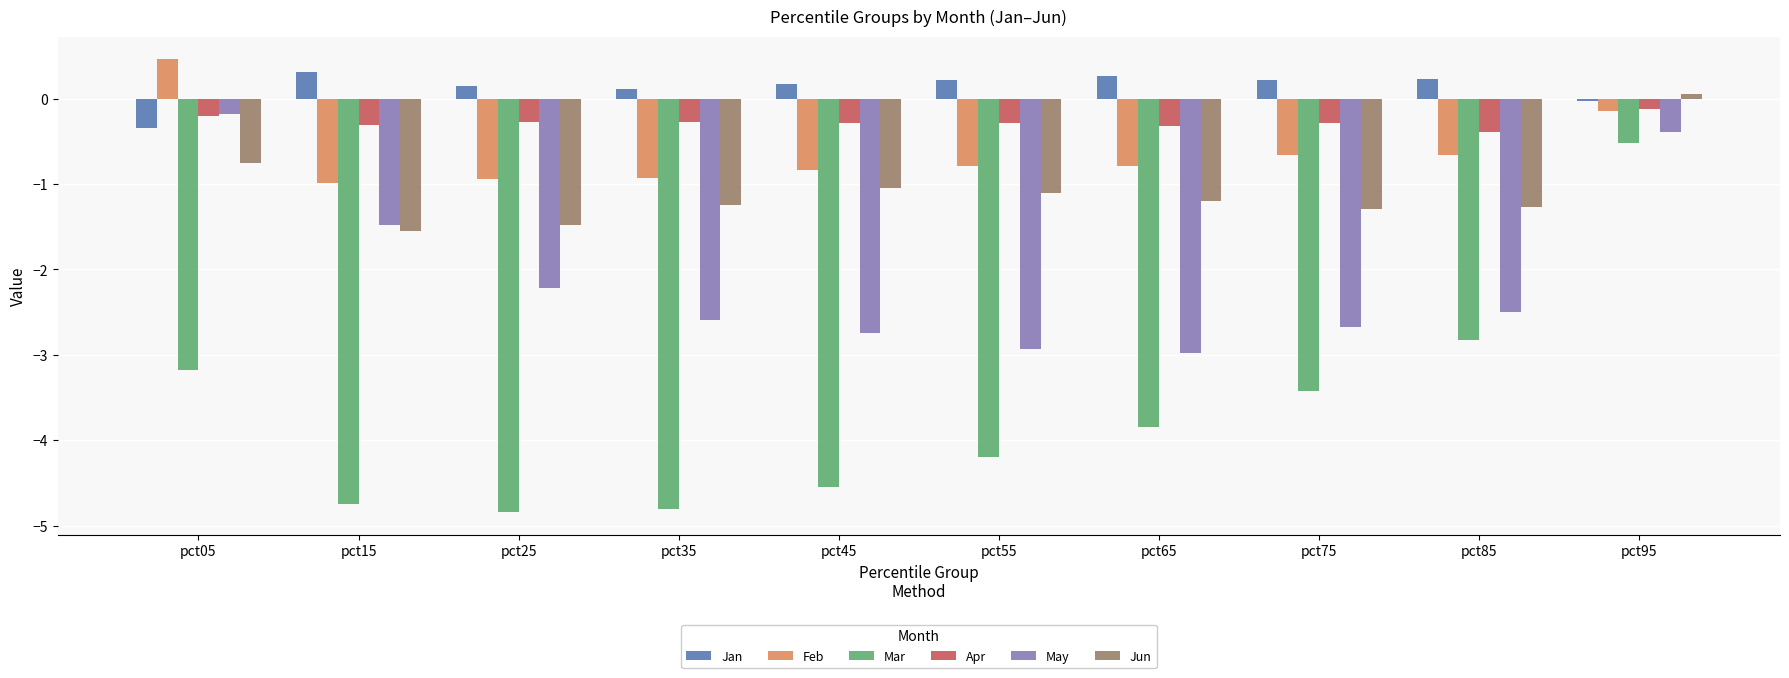

True or false: Mar has a value of -4.7 at pct15.

True